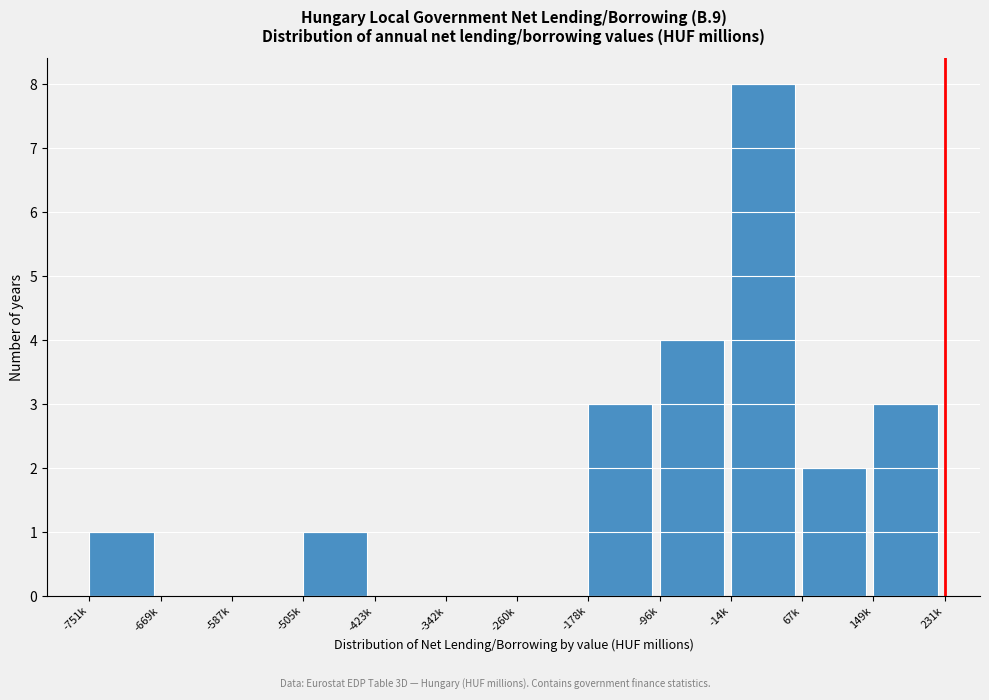

Reading right to left, extract all data points from this chart.

149k=3	67k=2	-14k=8	-96k=4	-178k=3	-260k=0	-342k=0	-423k=0	-505k=1	-587k=0	-669k=0	-751k=1